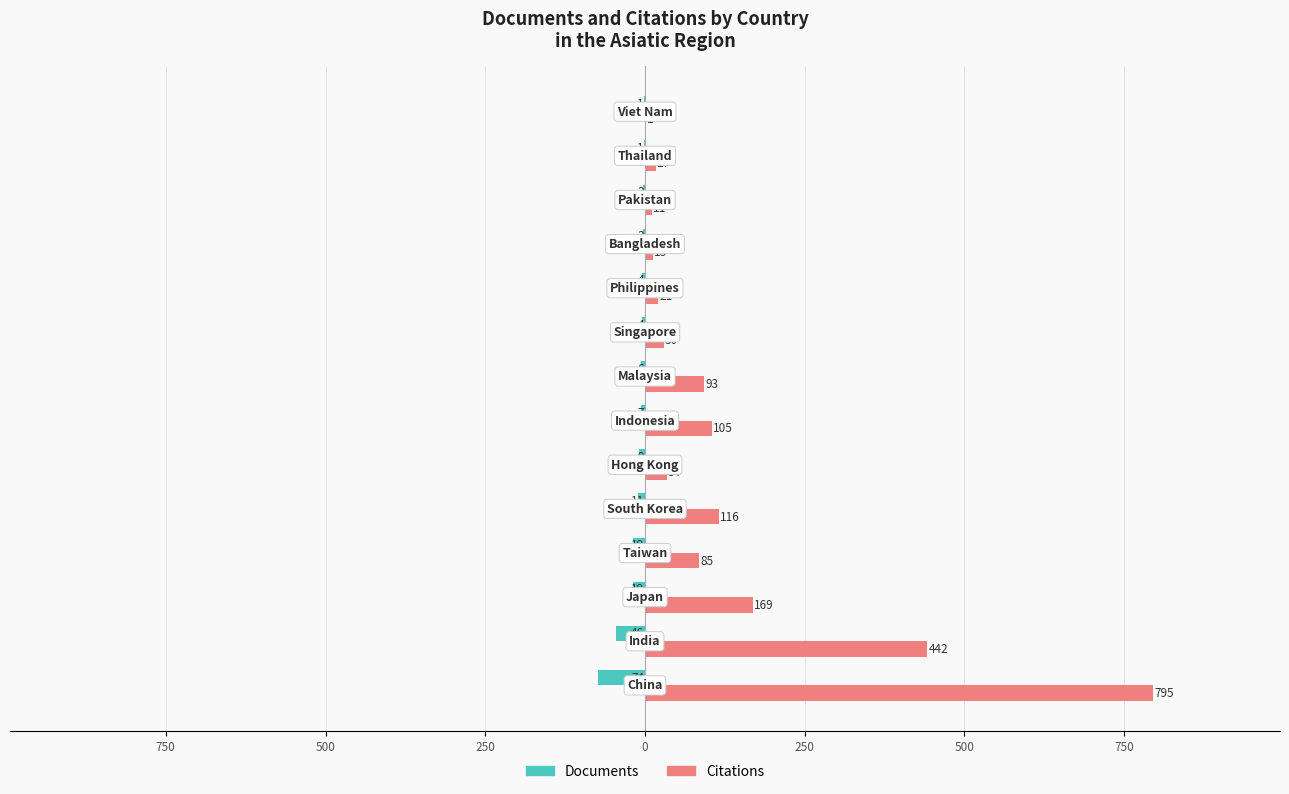

What are all the series names shown in the legend?

Documents, Citations